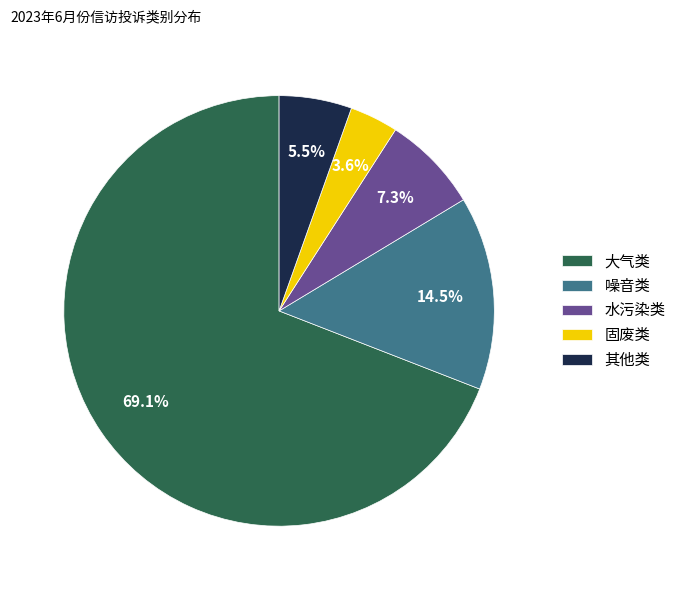

Does 水污染类 represent more than half of the total?

No